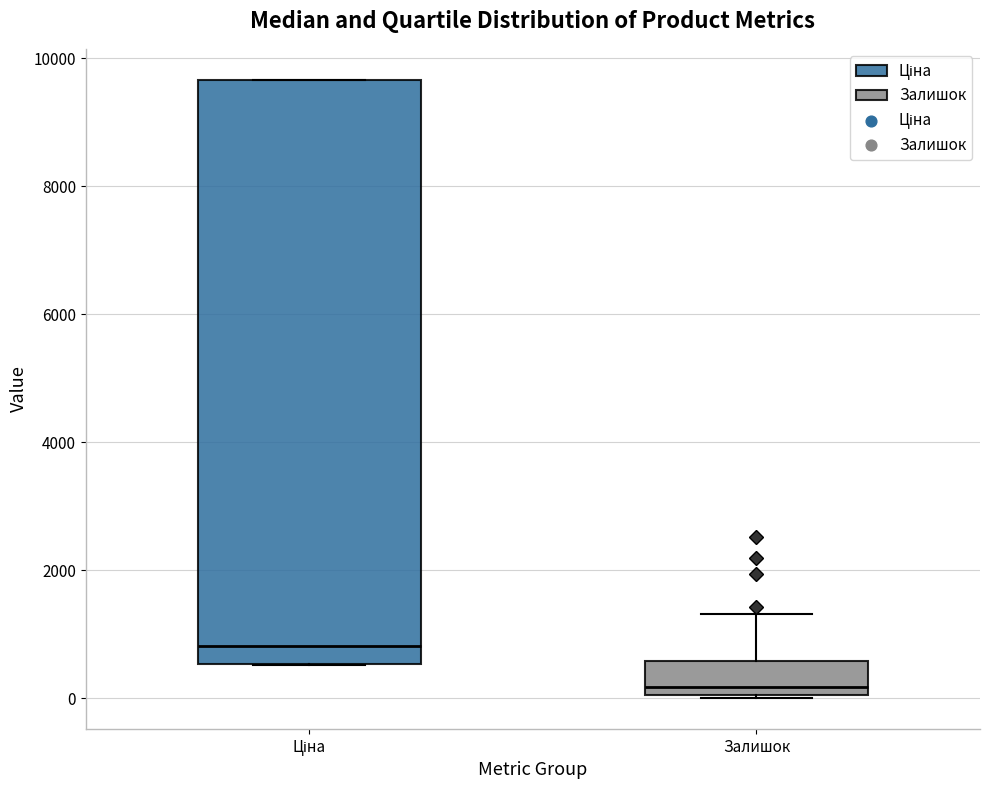

Reading left to right, read every box against the y-axis: the position of its median line, the range the box covers, and the ends of its whiskers. The values are not printed on the chart, so give them approximately, as read against the axis.

Ціна: median 800, box 600 to 9600, whiskers 600 to 9600
Залишок: median 200, box 0 to 600, whiskers 0 to 1400